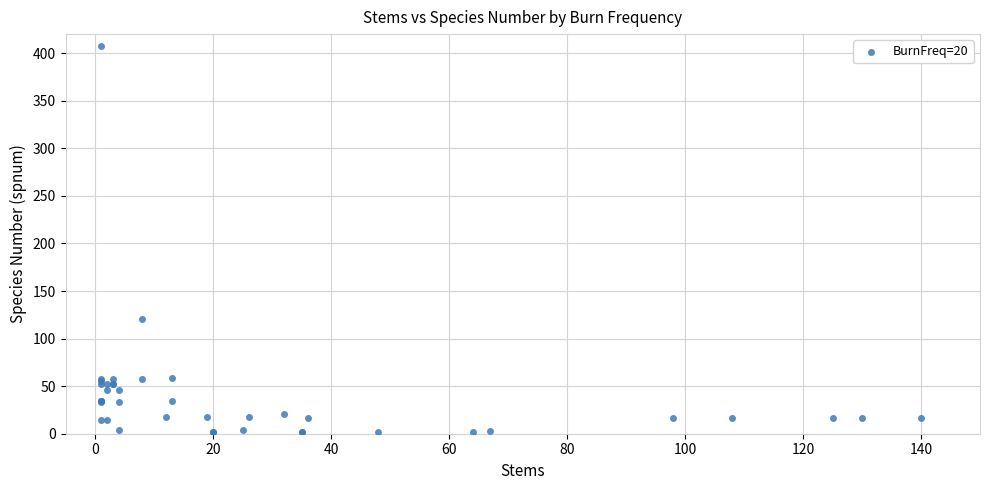

What Y value in the scatter plot is closest to 204?

121